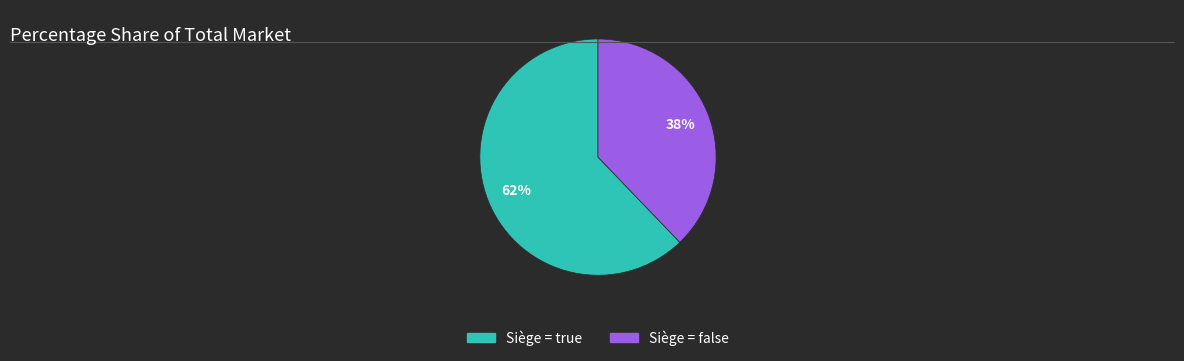

Is there any slice that represents more than half of the pie?

Yes